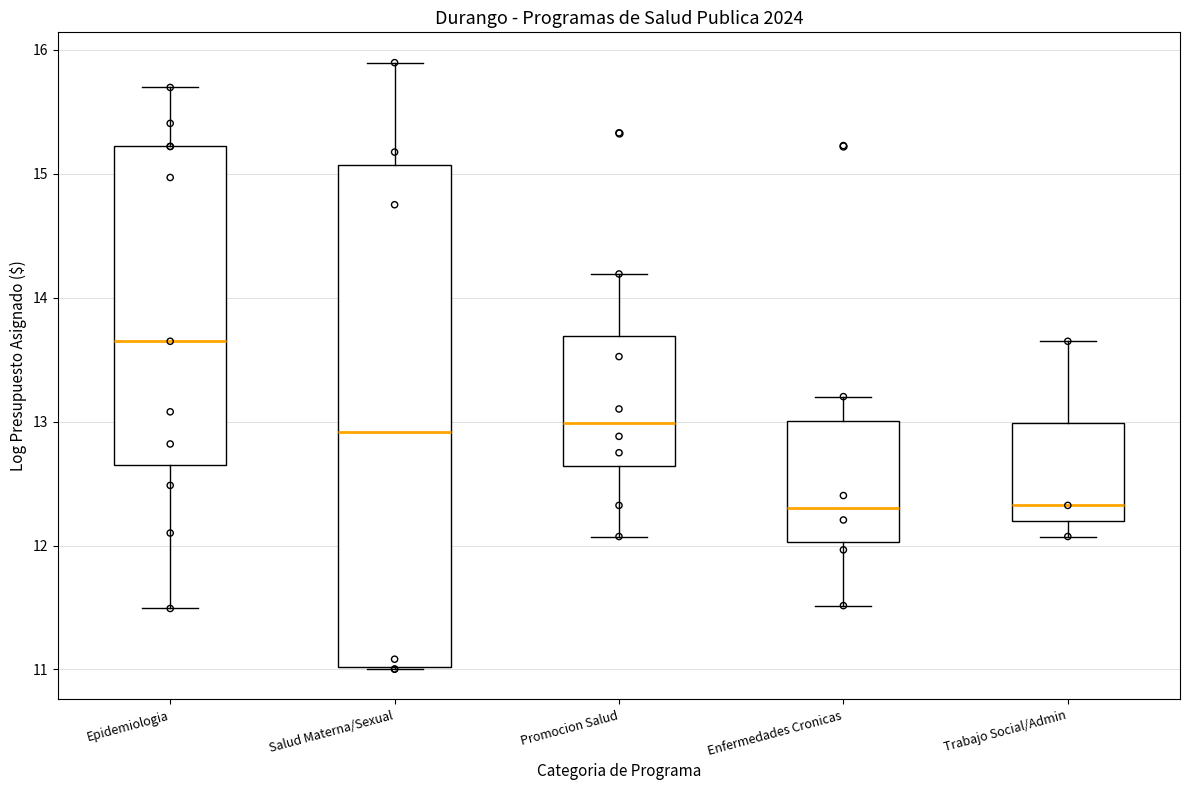

Reading left to right, read every box against the y-axis: the position of its median line, the range the box covers, and the ends of its whiskers. The values are not printed on the chart, so give them approximately, as read against the axis.

Epidemiologia: median 13.6, box 12.7 to 15.2, whiskers 11.5 to 15.7
Salud Materna/Sexual: median 12.9, box 11.0 to 15.1, whiskers 11.0 to 15.9
Promocion Salud: median 13.0, box 12.6 to 13.7, whiskers 12.1 to 14.2
Enfermedades Cronicas: median 12.3, box 12.0 to 13.0, whiskers 11.5 to 13.2
Trabajo Social/Admin: median 12.3, box 12.2 to 13.0, whiskers 12.1 to 13.6